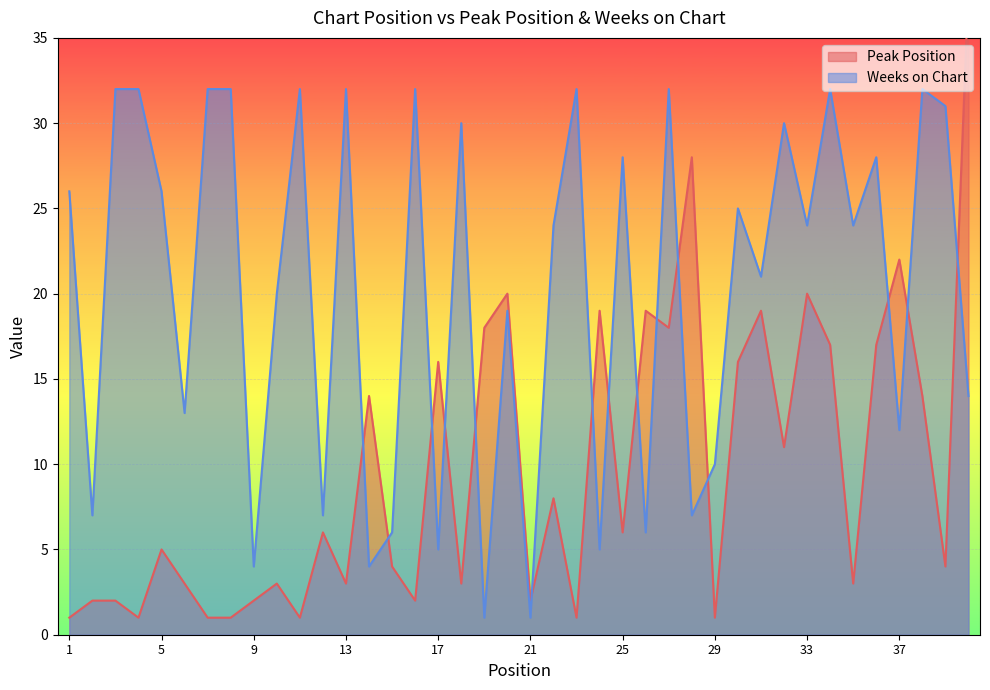

Reading right to left, transcribe all the data shown in this chart.

Peak Position: 40=38	39=4	38=14	37=22	36=17	35=3	34=17	33=20	32=11	31=19	30=16	29=1	28=28	27=18	26=19	25=6	24=19	23=1	22=8	21=2	20=20	19=18	18=3	17=16	16=2	15=4	14=14	13=3	12=6	11=1	10=3	9=2	8=1	7=1	6=3	5=5	4=1	3=2	2=2	1=1
Weeks on Chart: 40=14	39=31	38=32	37=12	36=28	35=24	34=32	33=24	32=30	31=21	30=25	29=10	28=7	27=32	26=6	25=28	24=5	23=32	22=24	21=1	20=19	19=1	18=30	17=5	16=32	15=6	14=4	13=32	12=7	11=32	10=20	9=4	8=32	7=32	6=13	5=26	4=32	3=32	2=7	1=26